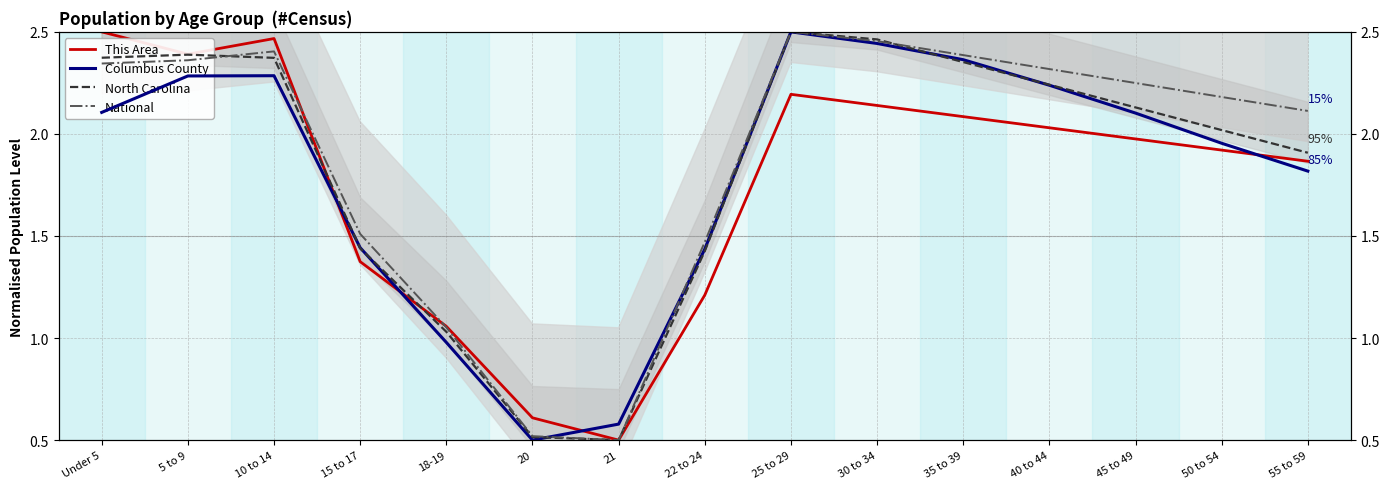

What is the minimum value shown in the chart?

0.5